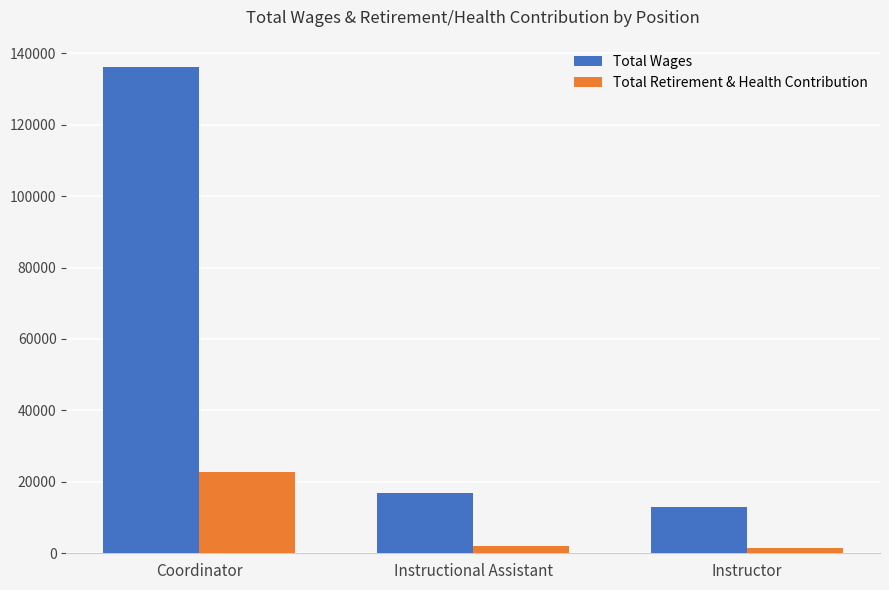

Reading left to right, transcribe all the data shown in this chart.

Total Wages: 136203	16966	12973
Total Retirement & Health Contribution: 22708	2153	1482